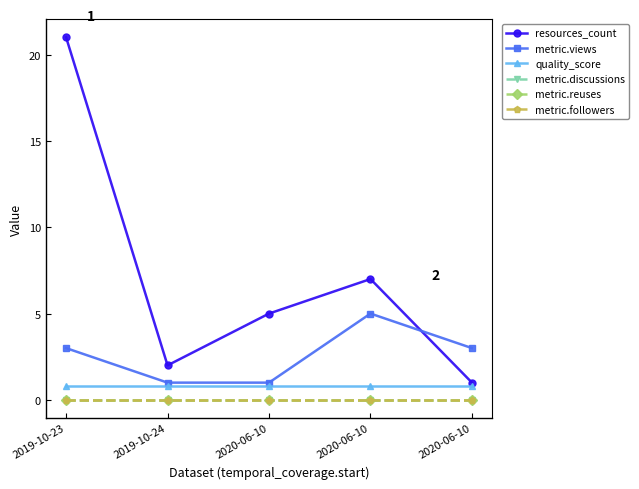

Reading left to right, what are all the values shown in this chart?

resources_count: 2019-10-23=21.0	2019-10-24=2.0	2020-06-10=5.0	2020-06-10=7.0	2020-06-10=1.0
metric.views: 2019-10-23=3.0	2019-10-24=1.0	2020-06-10=1.0	2020-06-10=5.0	2020-06-10=3.0
quality_score: 2019-10-23=0.8	2019-10-24=0.8	2020-06-10=0.8	2020-06-10=0.8	2020-06-10=0.8
metric.discussions: 2019-10-23=0.0	2019-10-24=0.0	2020-06-10=0.0	2020-06-10=0.0	2020-06-10=0.0
metric.reuses: 2019-10-23=0.0	2019-10-24=0.0	2020-06-10=0.0	2020-06-10=0.0	2020-06-10=0.0
metric.followers: 2019-10-23=0.0	2019-10-24=0.0	2020-06-10=0.0	2020-06-10=0.0	2020-06-10=0.0